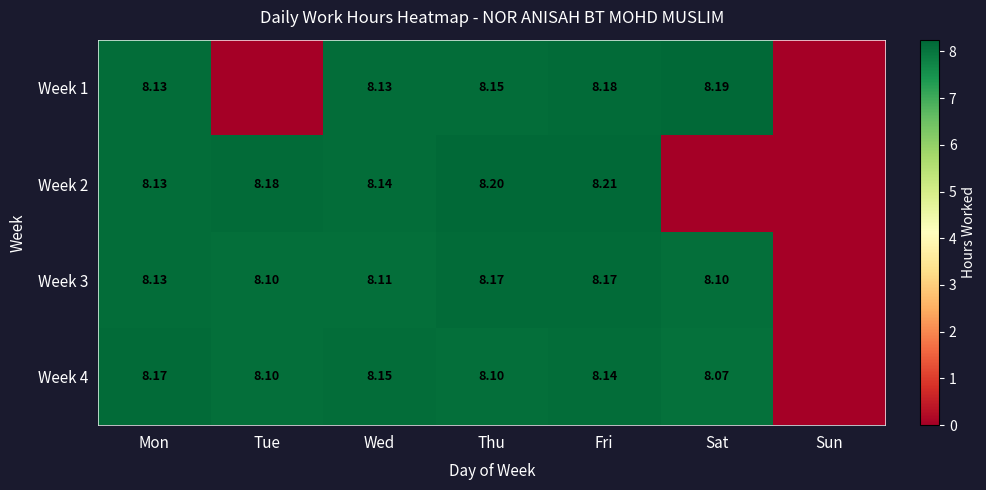

Is the value of Week 2 at Wed greater than the value of Week 4 at Wed?

No